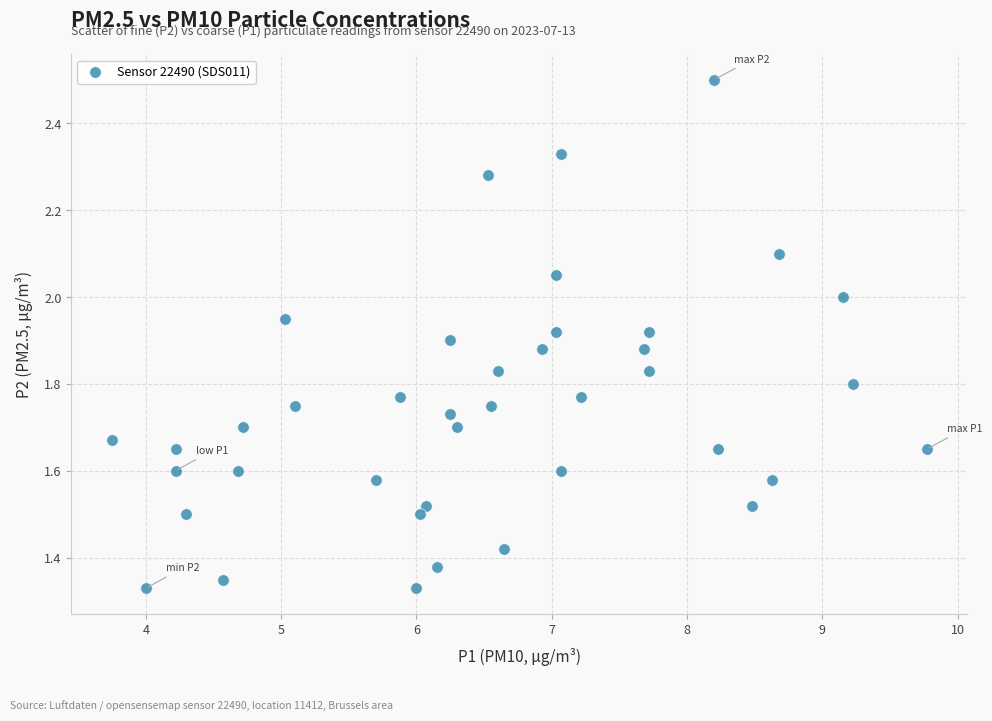

What is the range of X values (max minus min)?

6.0